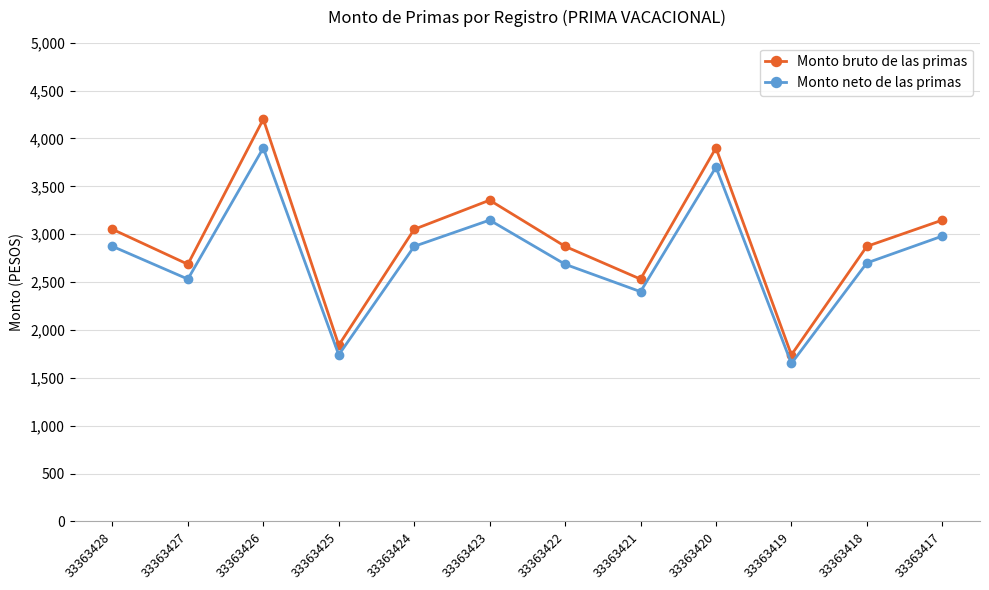

Is this an area chart (filled region under the line)?

No